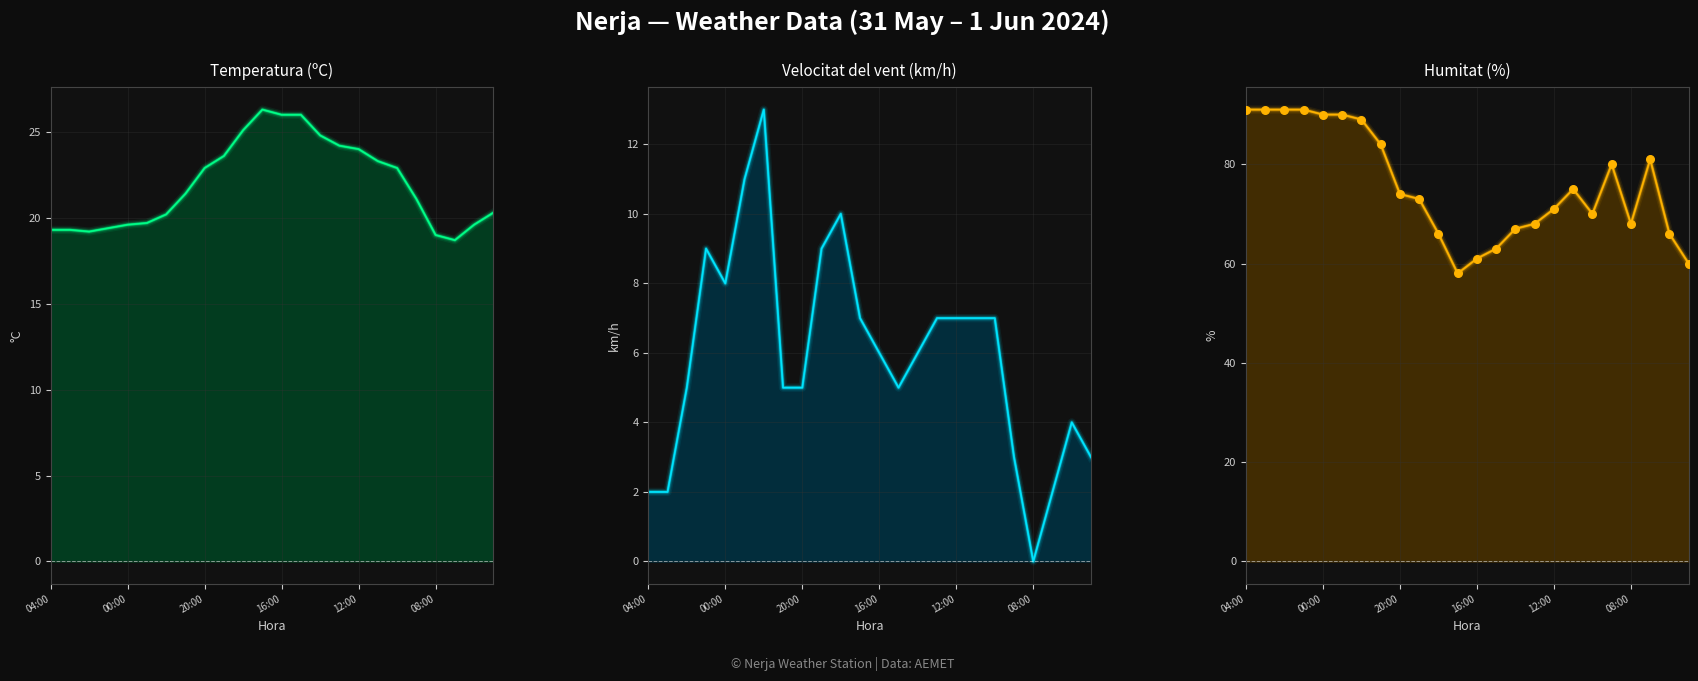

At which category is the sum across all series the highest?

6